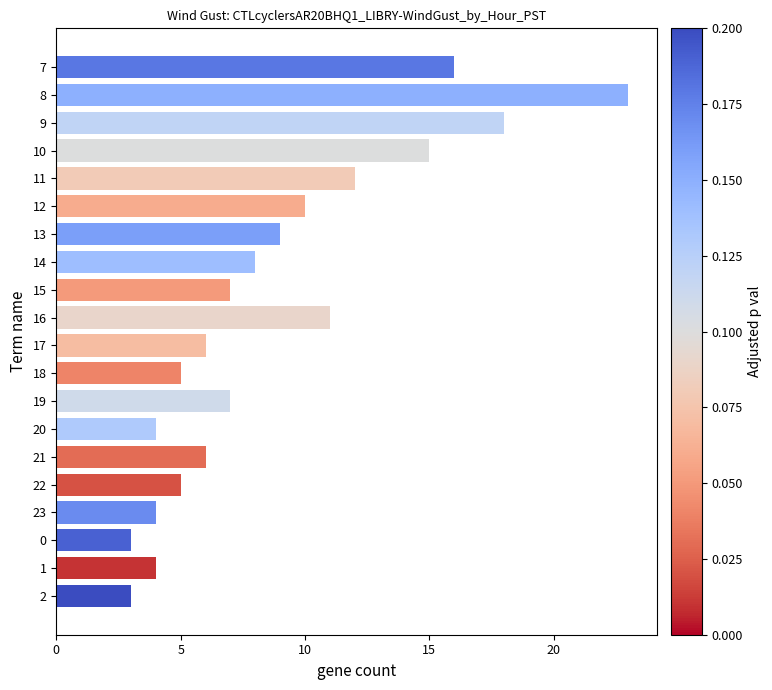

What is the average value?

9